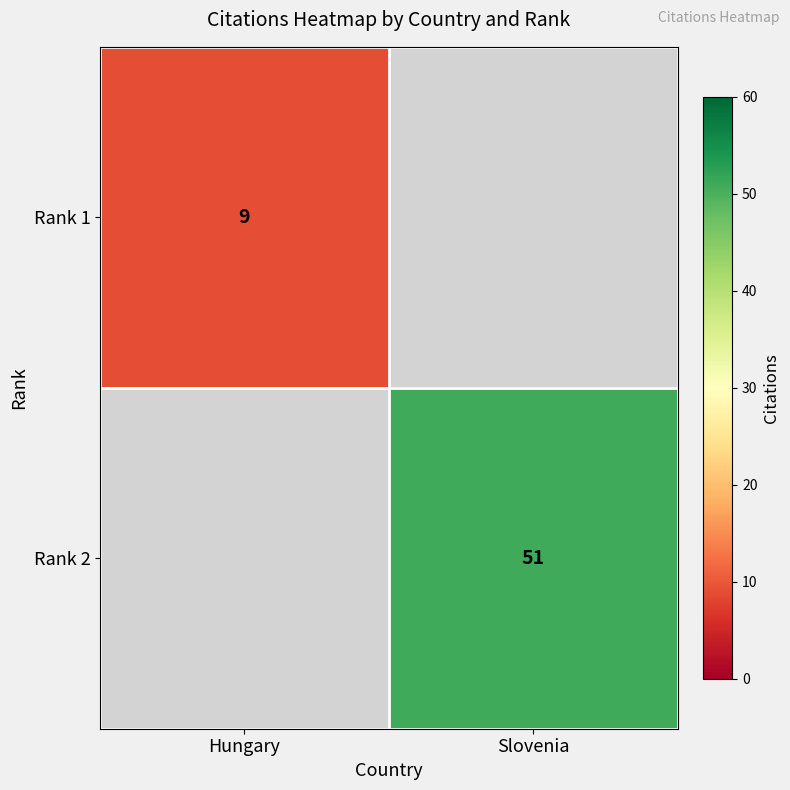

The value of Rank 2 at Slovenia is 81. True or false?

False